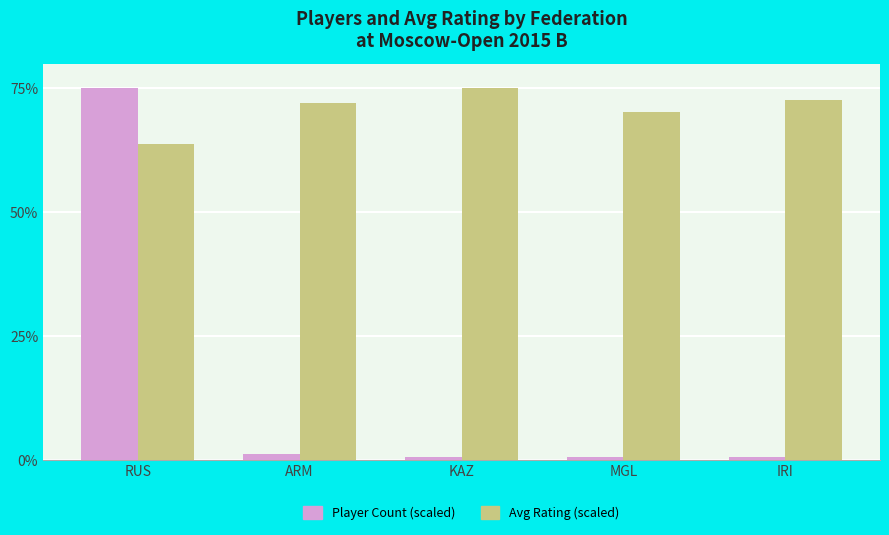

At which label is Avg Rating (scaled) closest to 69?

MGL